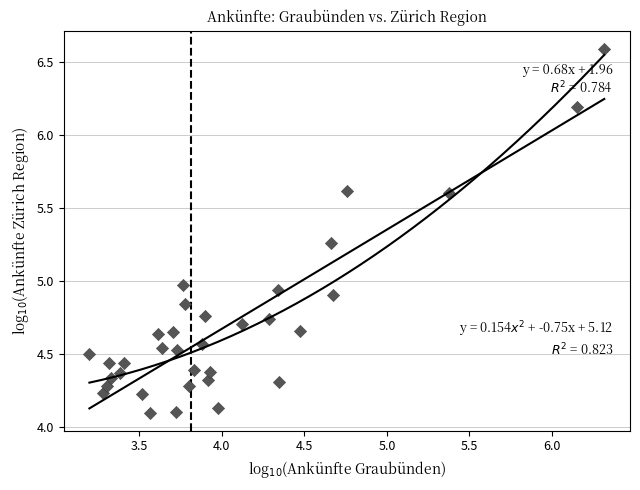

What is the range of Y values (max minus min)?

2.5